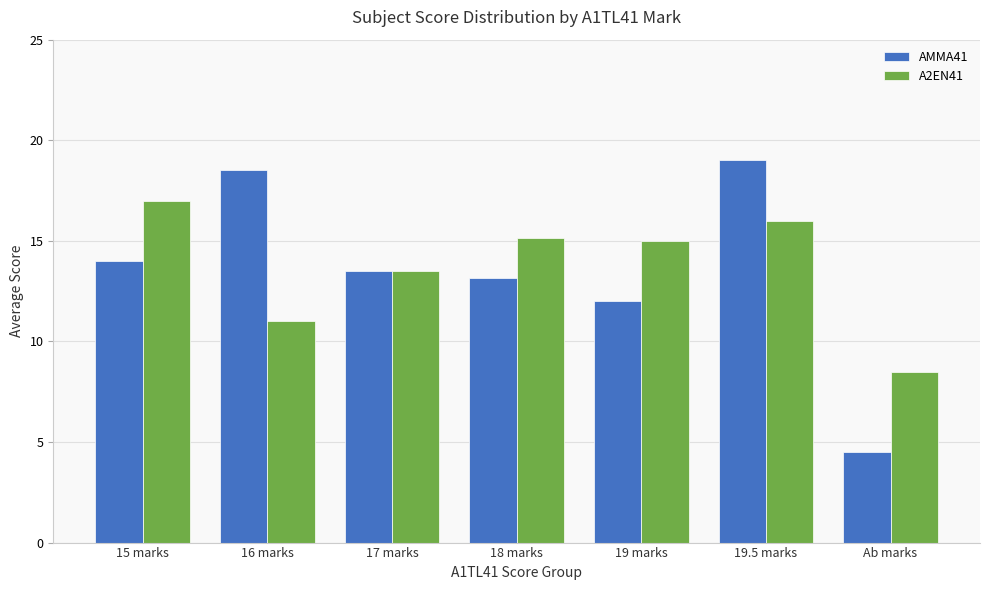

How many bars are there in total?

14